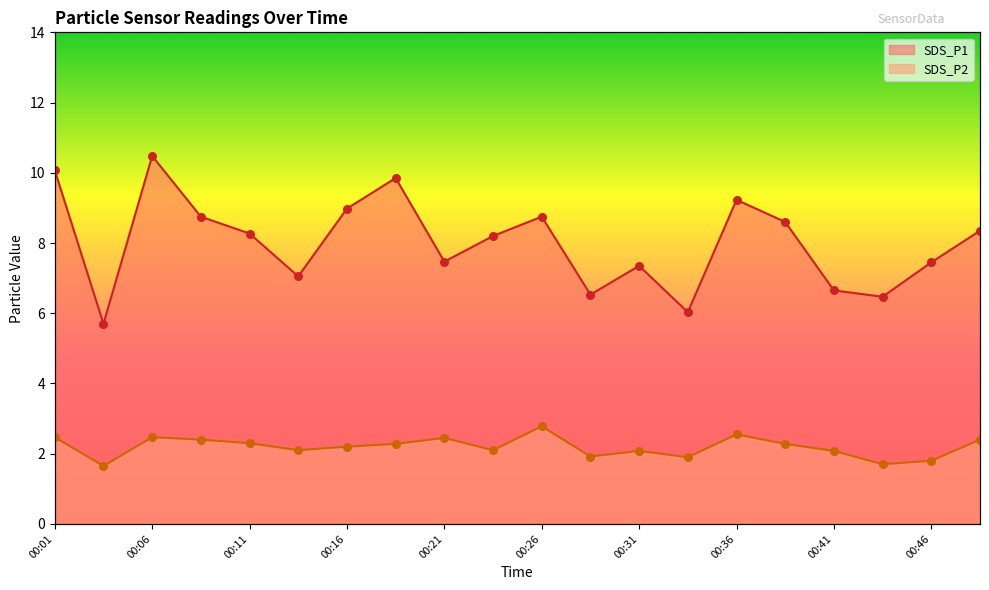

At which category is the sum across all series the highest?

00:06